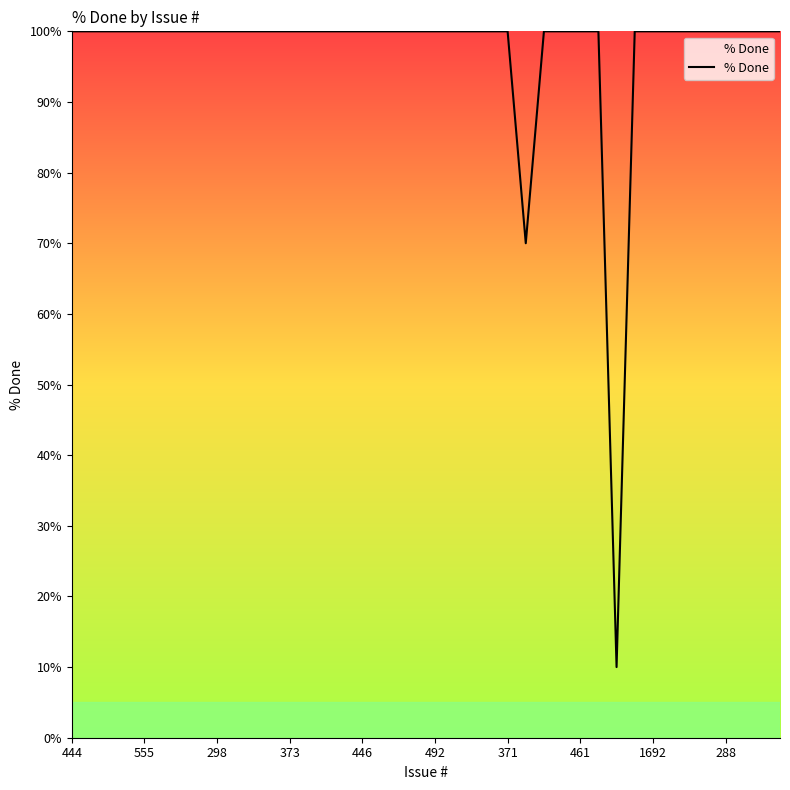

What is the minimum value shown in the chart?

10